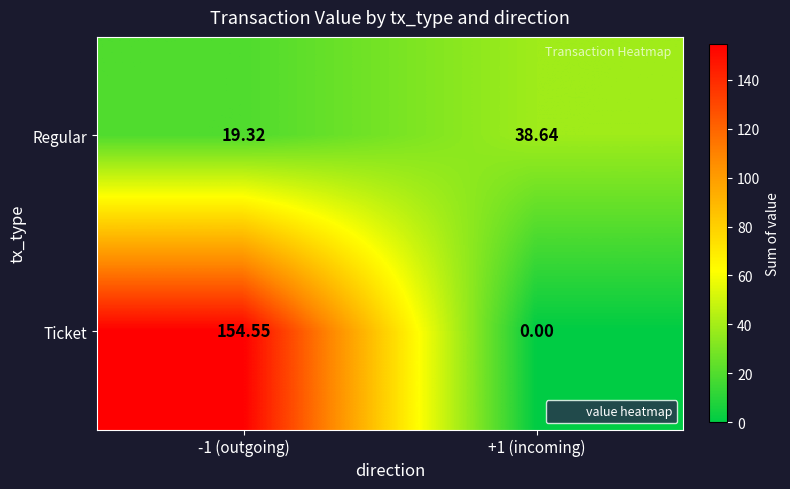

List the series in order of their peak value, lowest first.

Regular, Ticket